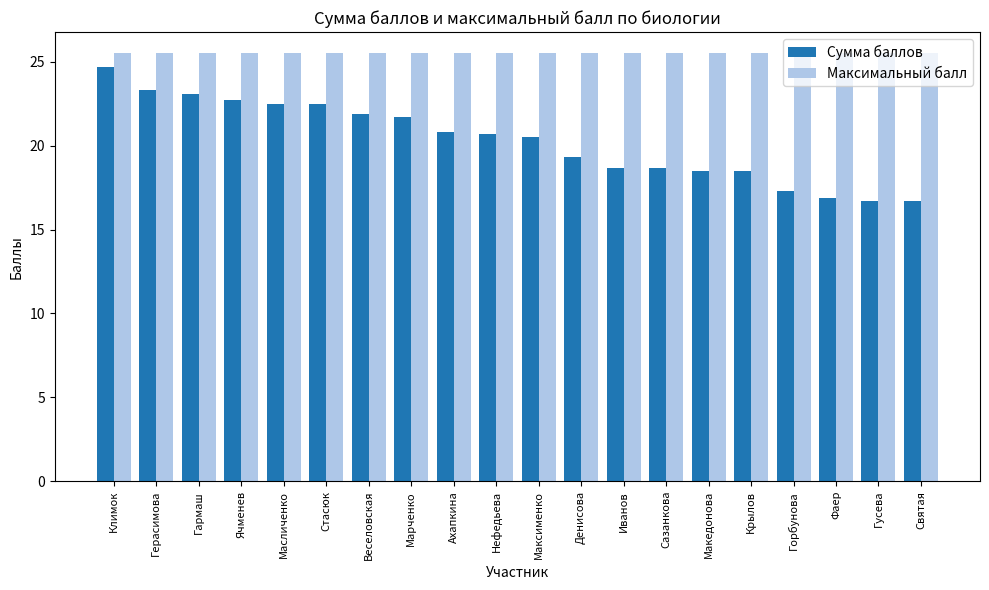

At Стасюк, list the series in order from smallest to largest.

Сумма баллов, Максимальный балл